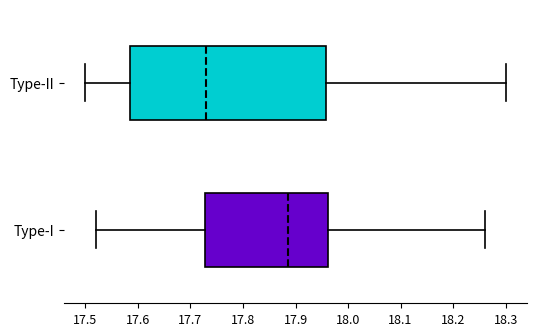

Reading bottom to top, read every box against the x-axis: the position of its median line, the range the box covers, and the ends of its whiskers. The values are not printed on the chart, so give them approximately, as read against the axis.

Type-I: median 17.89, box 17.73 to 17.96, whiskers 17.52 to 18.26
Type-II: median 17.73, box 17.59 to 17.96, whiskers 17.50 to 18.30